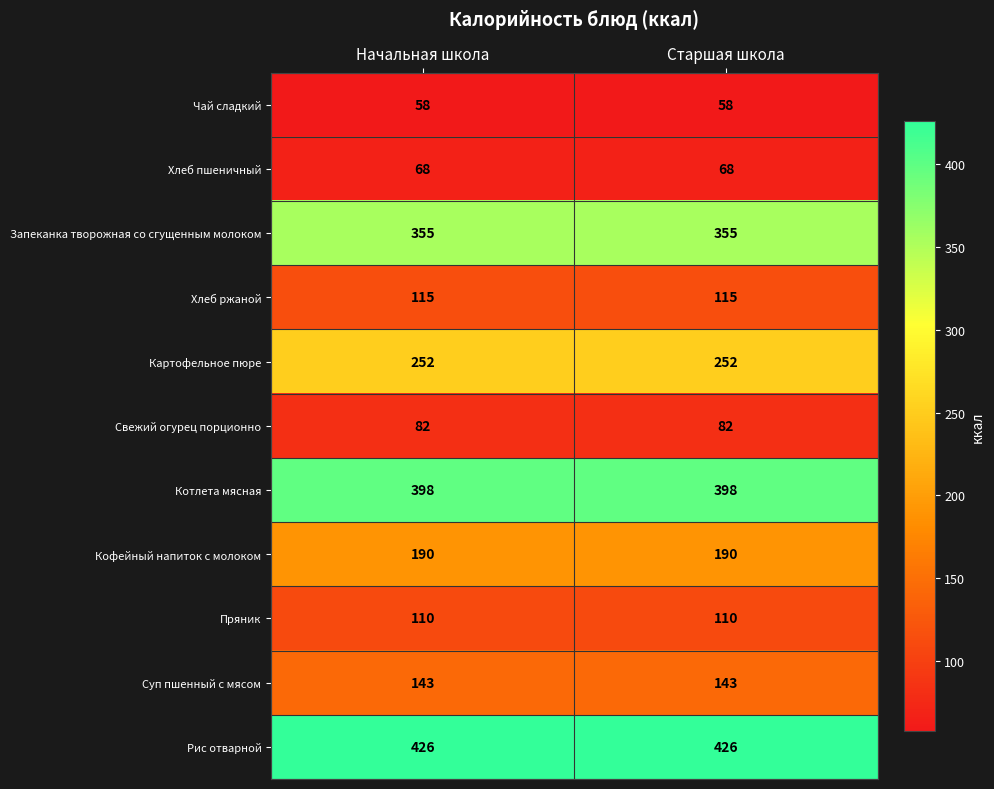

What is the spread (max minus min) of values at Старшая школа?

368